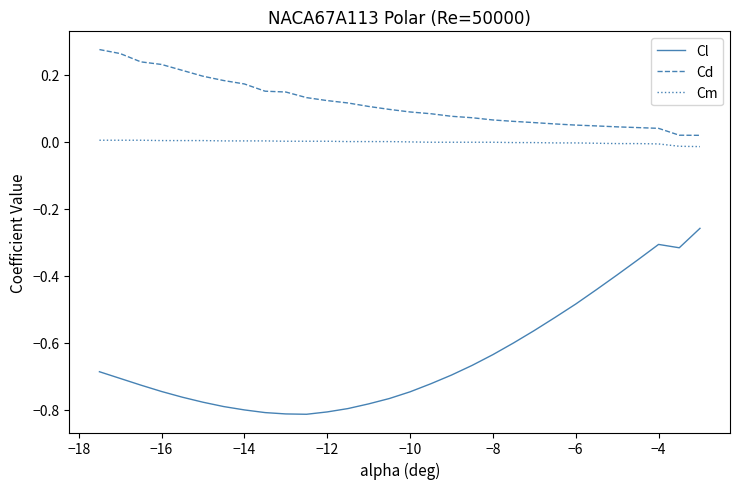

List the series in order of their overall mean, lowest first.

Cl, Cm, Cd